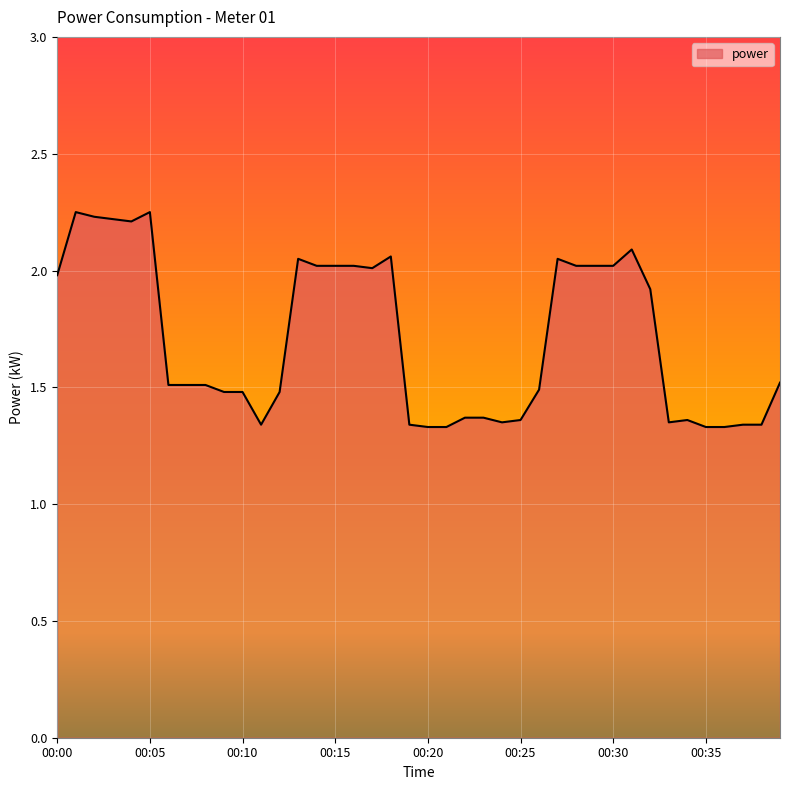

What is the difference between the maximum and minimum values?

0.9